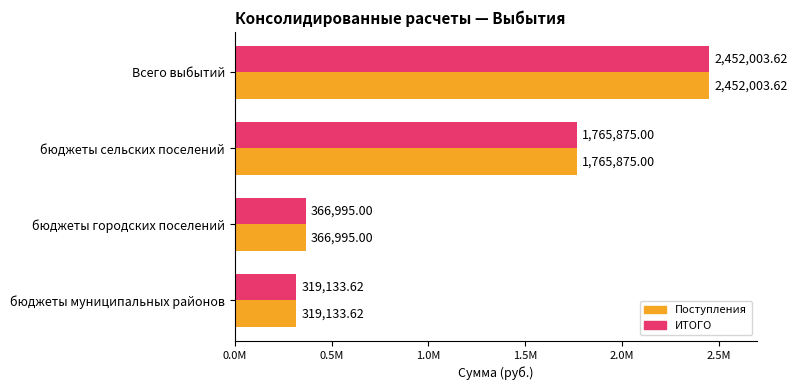

What are all the series names shown in the legend?

Поступления, ИТОГО